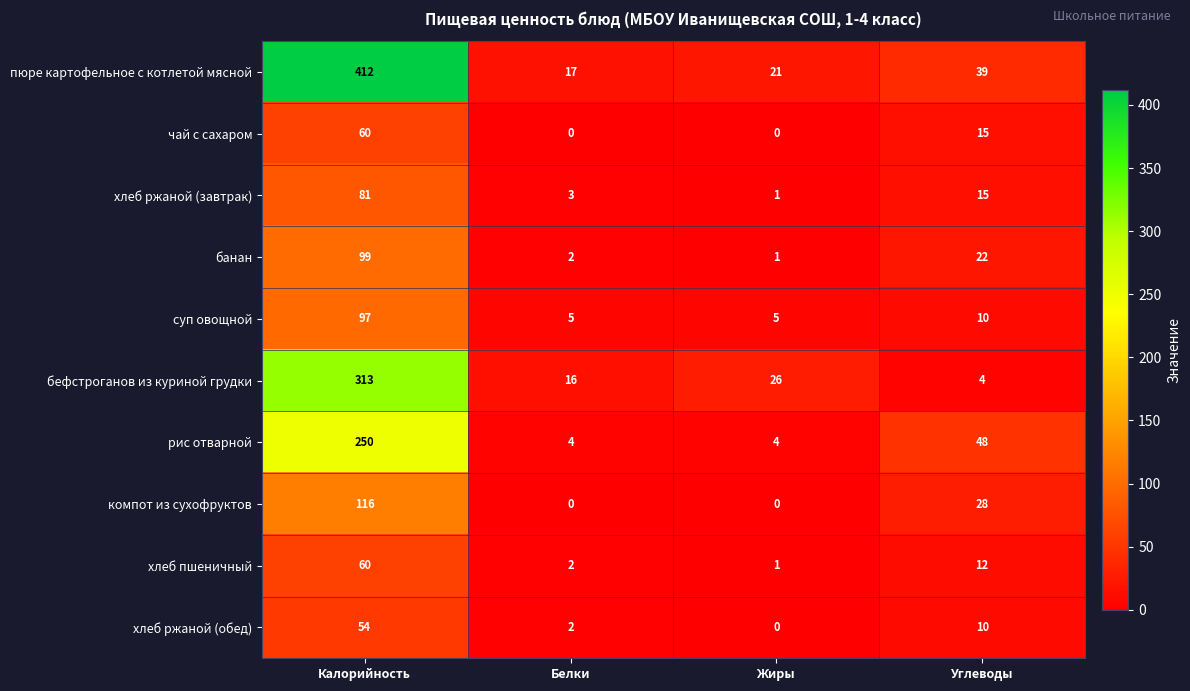

What is the total value across all series at Белки?

51